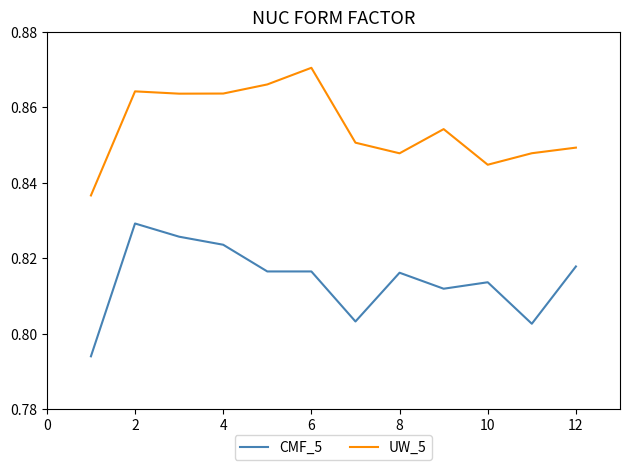

True or false: CMF_5 and UW_5 cross at least once.

False